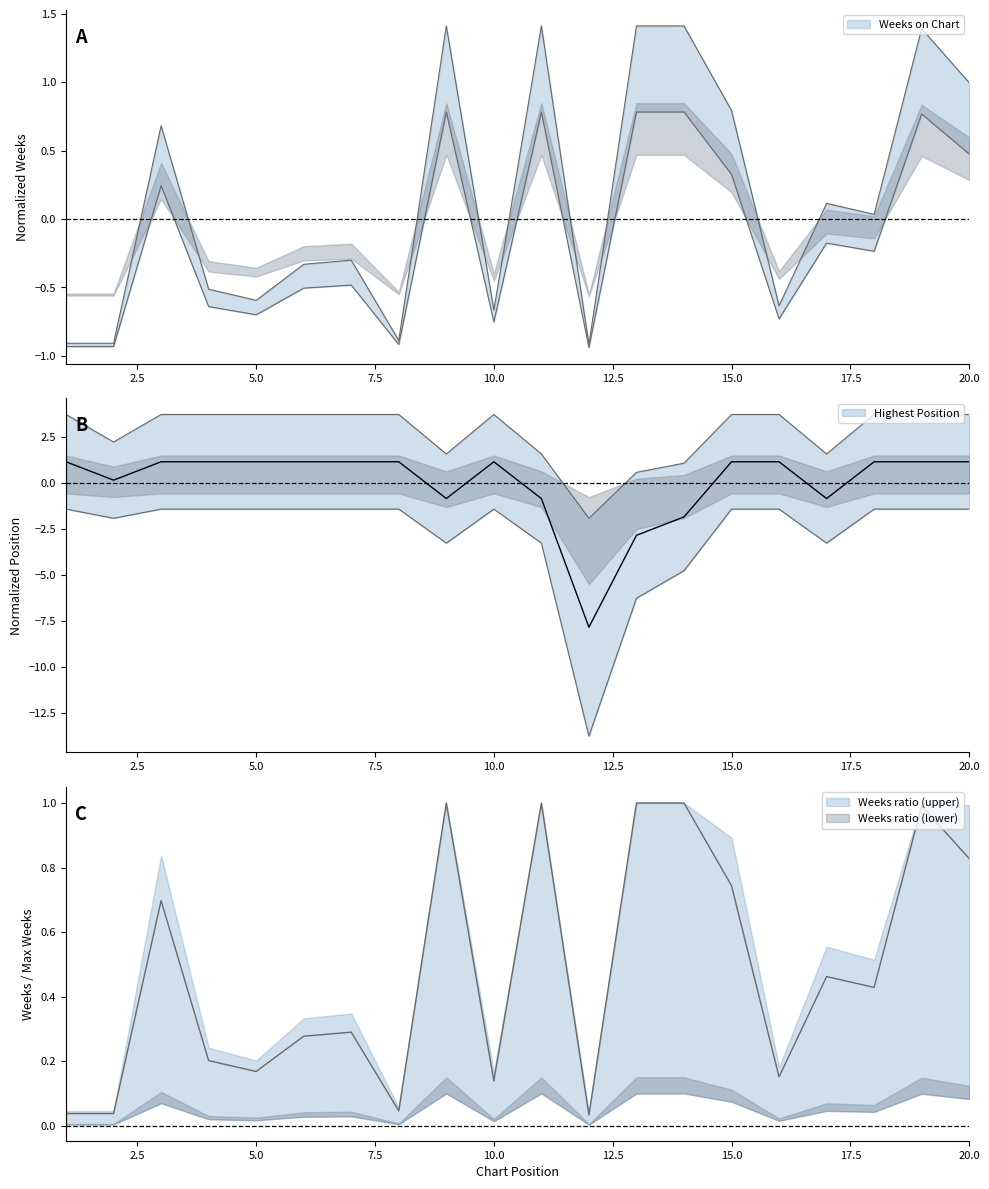

Is it true that Posicion mas alta equals 1.1 at 8?

True